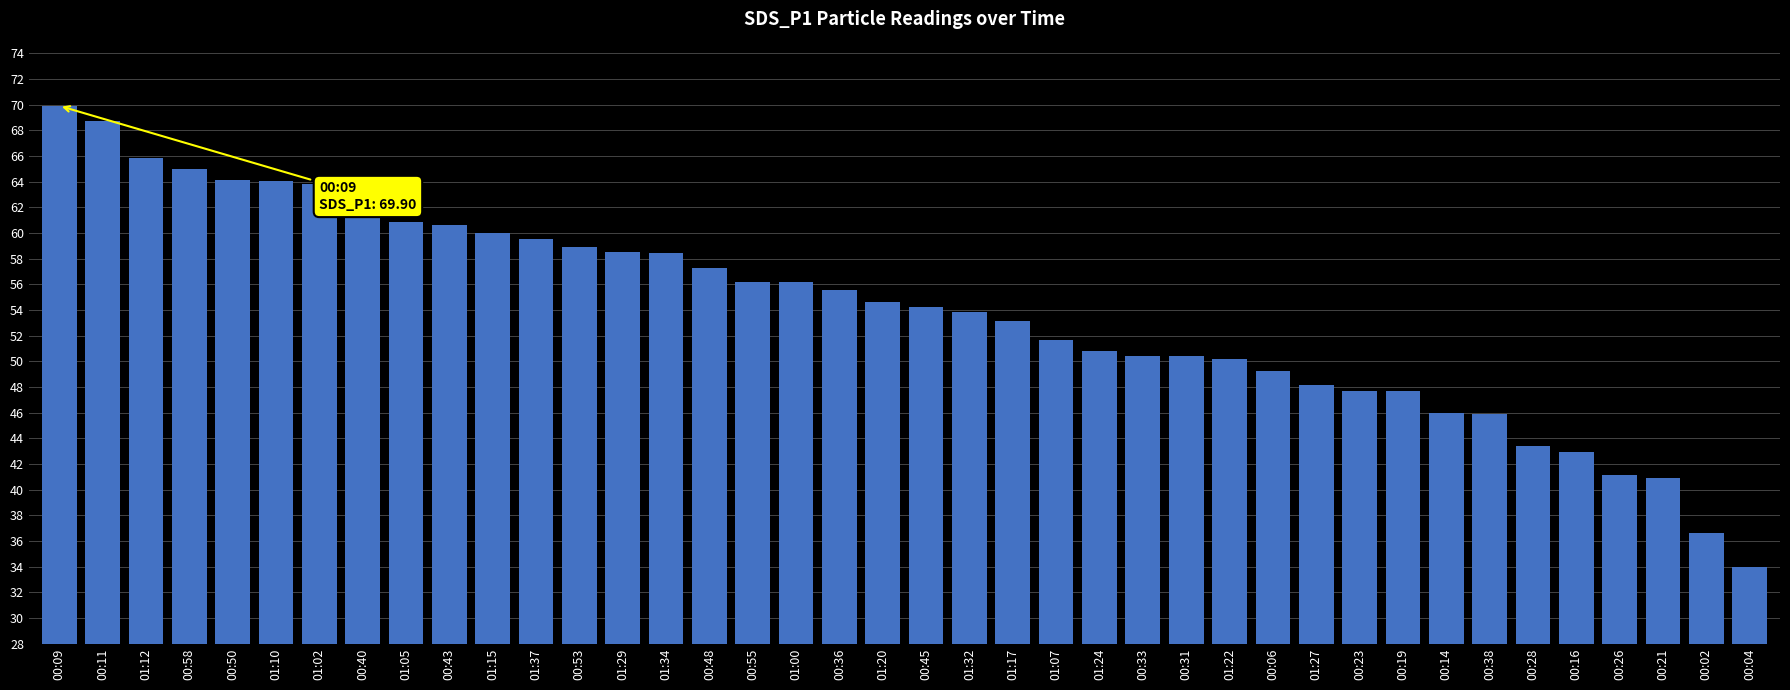

What is the label of the 32nd bar from the left?

00:19